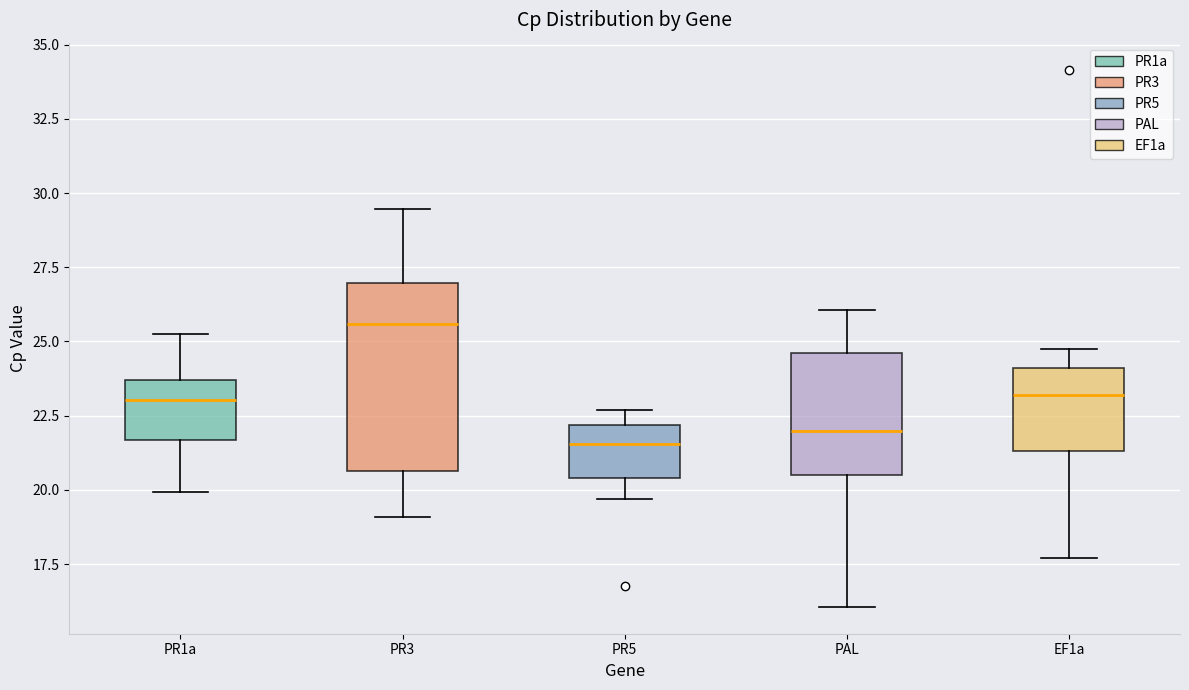

Reading left to right, read every box against the y-axis: the position of its median line, the range the box covers, and the ends of its whiskers. The values are not printed on the chart, so give them approximately, as read against the axis.

PR1a: median 23.0, box 21.5 to 23.5, whiskers 20.0 to 25.5
PR3: median 25.5, box 20.5 to 27.0, whiskers 19.0 to 29.5
PR5: median 21.5, box 20.5 to 22.0, whiskers 19.5 to 22.5
PAL: median 22.0, box 20.5 to 24.5, whiskers 16.0 to 26.0
EF1a: median 23.0, box 21.5 to 24.0, whiskers 17.5 to 24.5